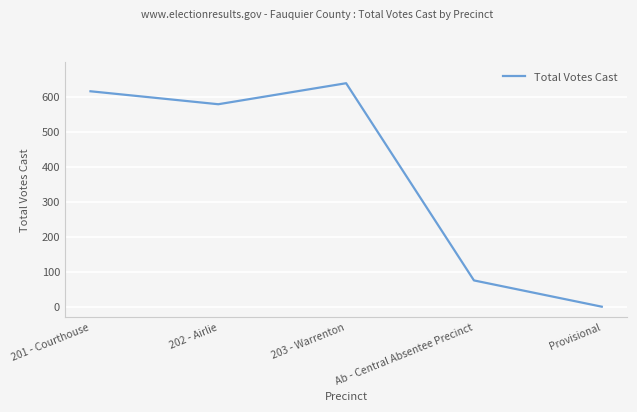

The value at Provisional is 283. True or false?

False